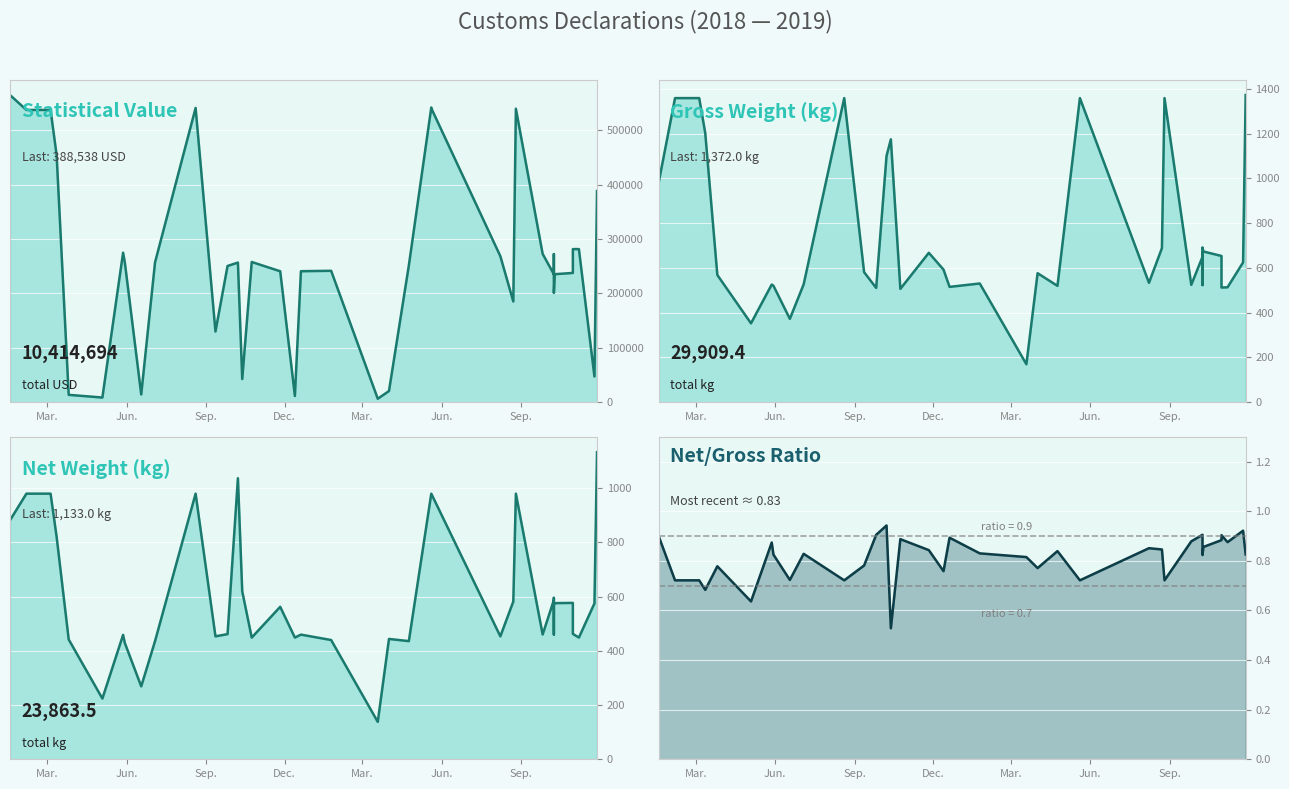

How many series are shown in this chart?

4